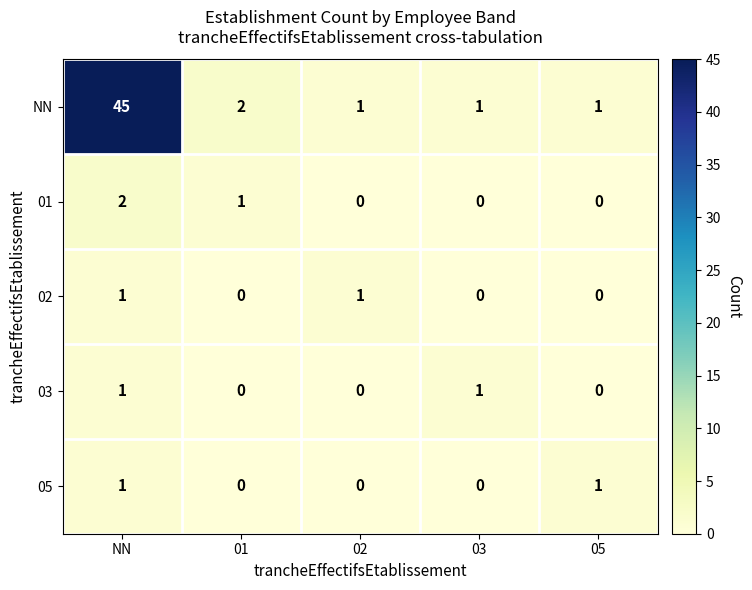

True or false: 01 has a value of -1 at 02.

False